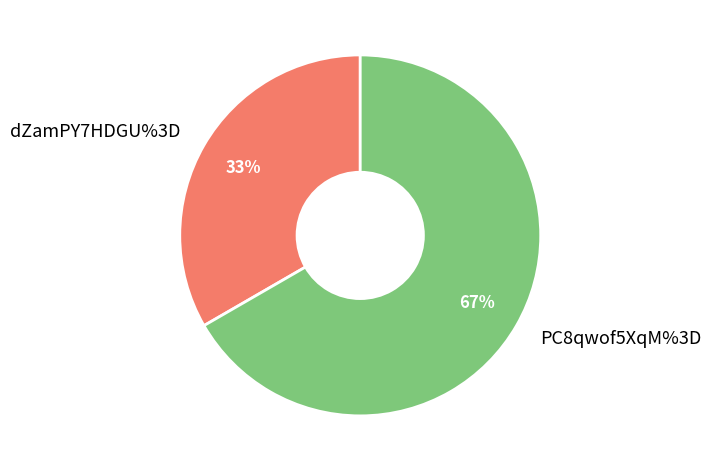

How many slices are in this pie chart?

2